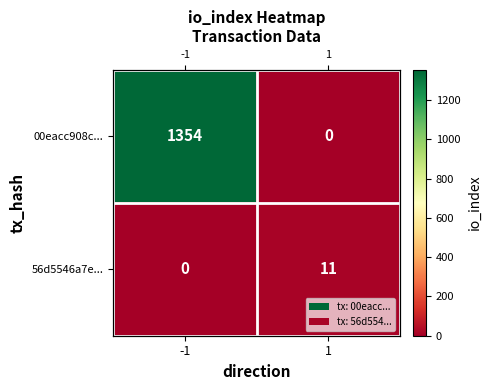

Which series has the largest total across all categories?

00eacc908c...